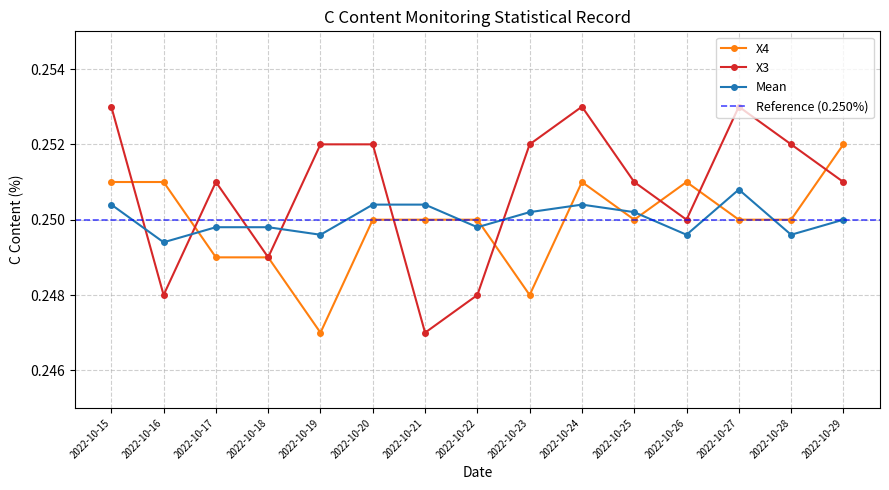

At how many categories does at least one series exceed 0?

15